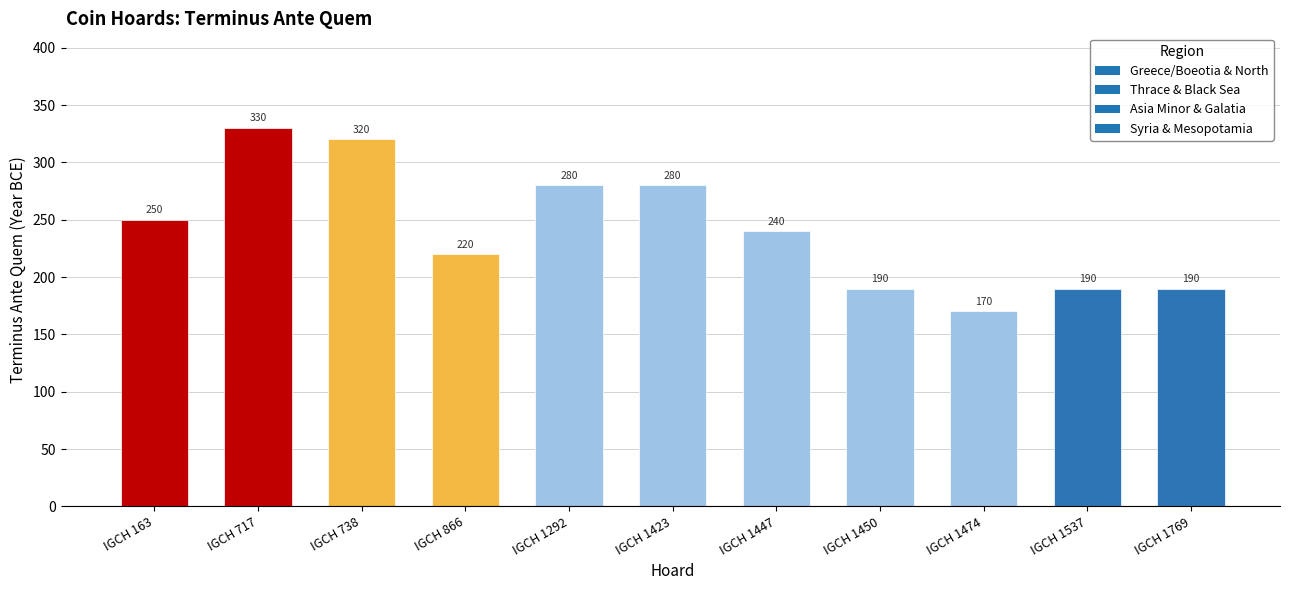

What is the minimum value shown in the chart?

170